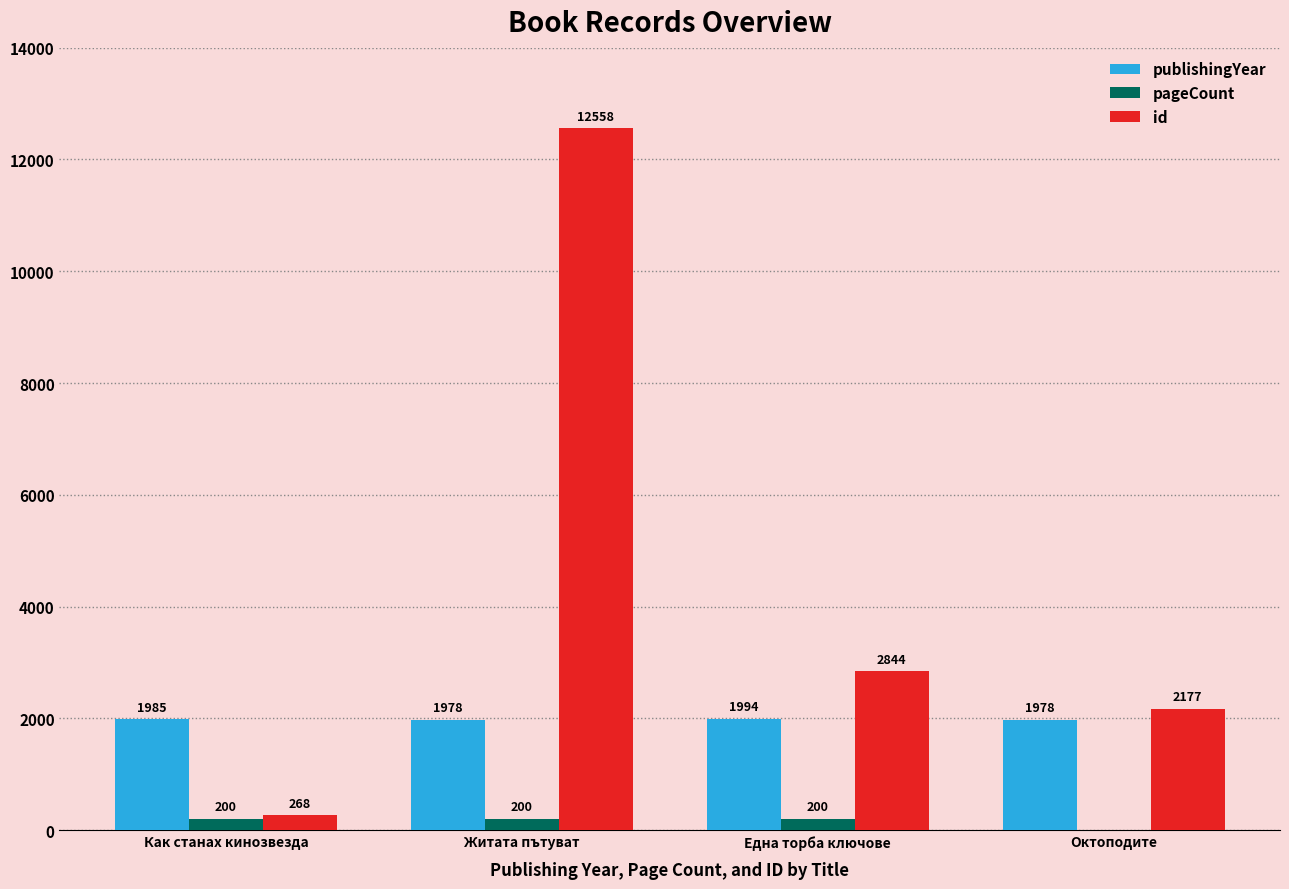

Between Житата пътуват and Октоподите, which series saw the biggest shift?

id